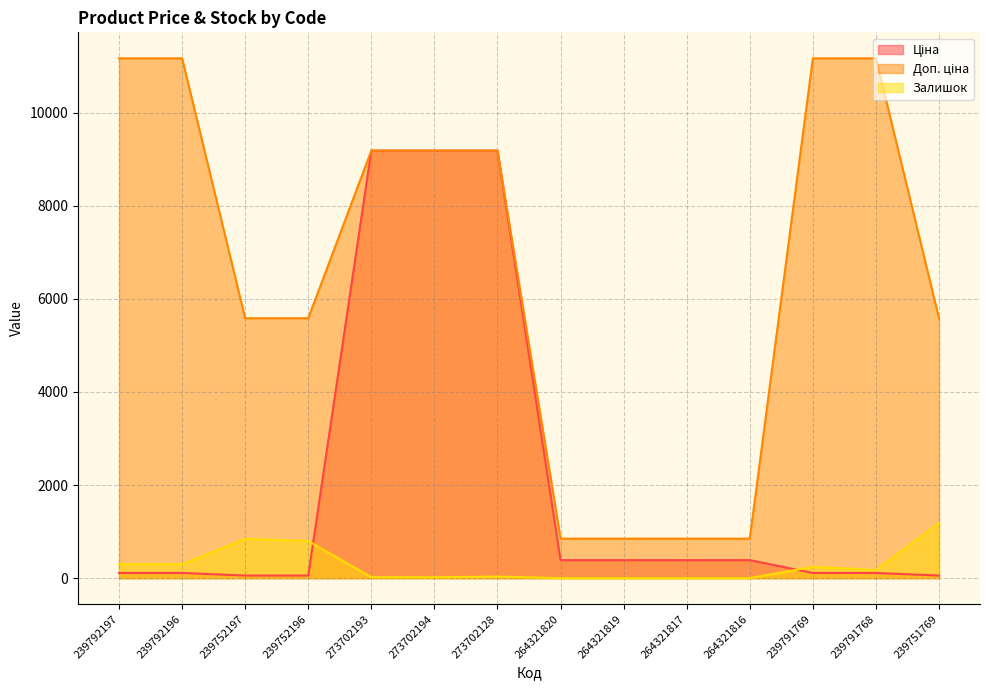

How many times do Залишок and Ціна cross each other?

2